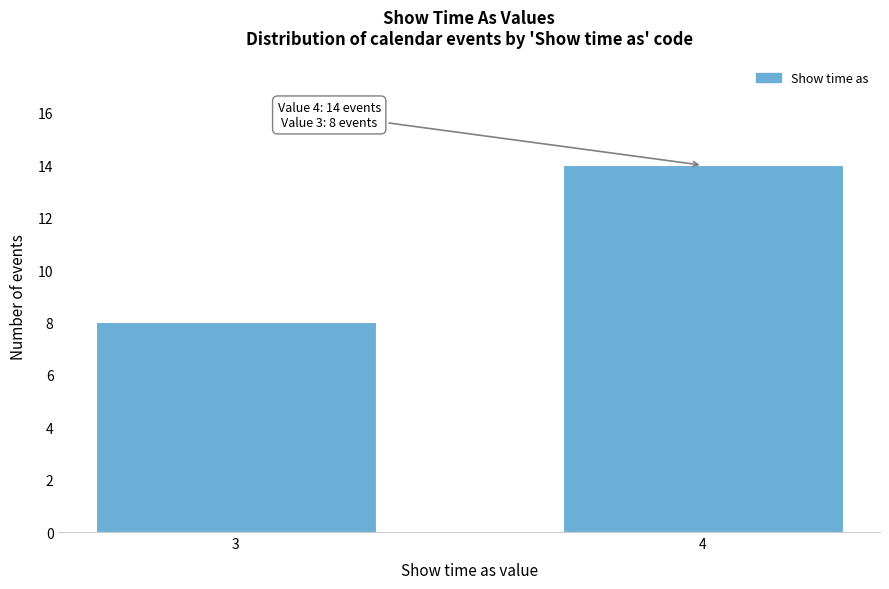

Reading right to left, list all the values displayed in this chart.

4=14	3=8